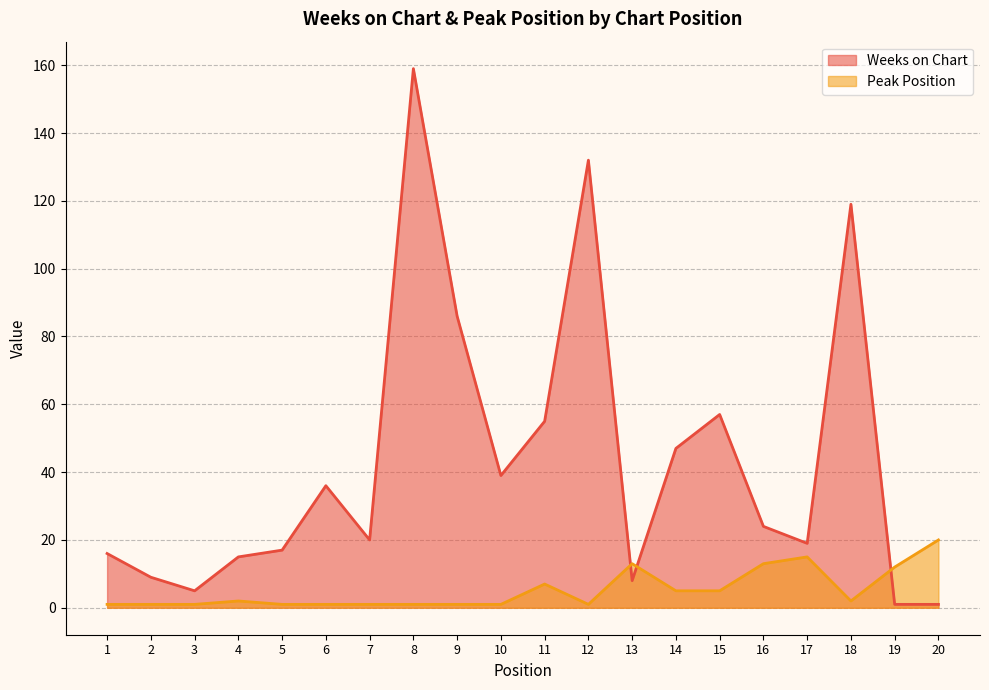

How many interior local valleys does the Peak Position series have?

2